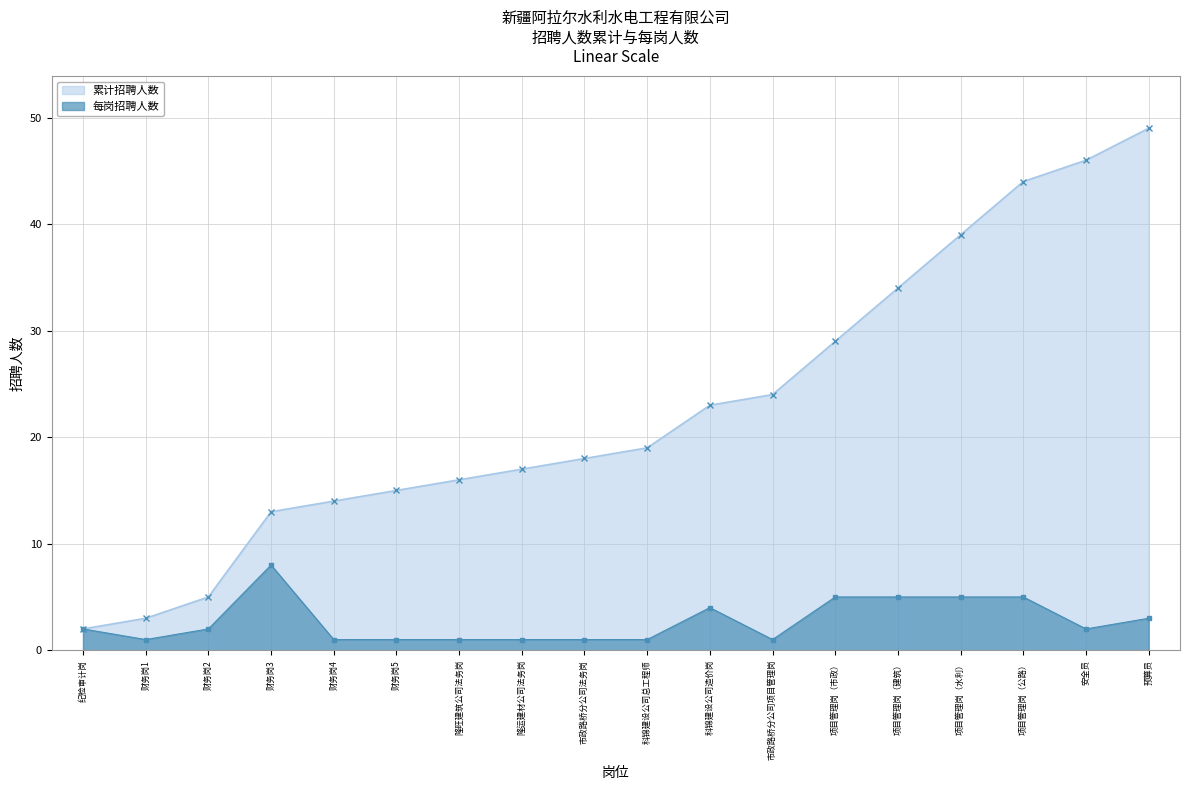

Is it true that 累计招聘人数 equals 17 at 项目管理岗（建筑）?

False